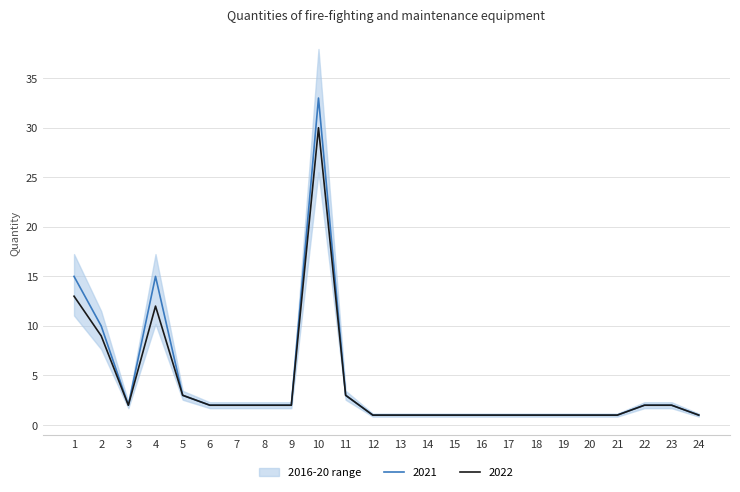

Is the value of 2022 at 9 greater than the value of 2021 at 6?

No